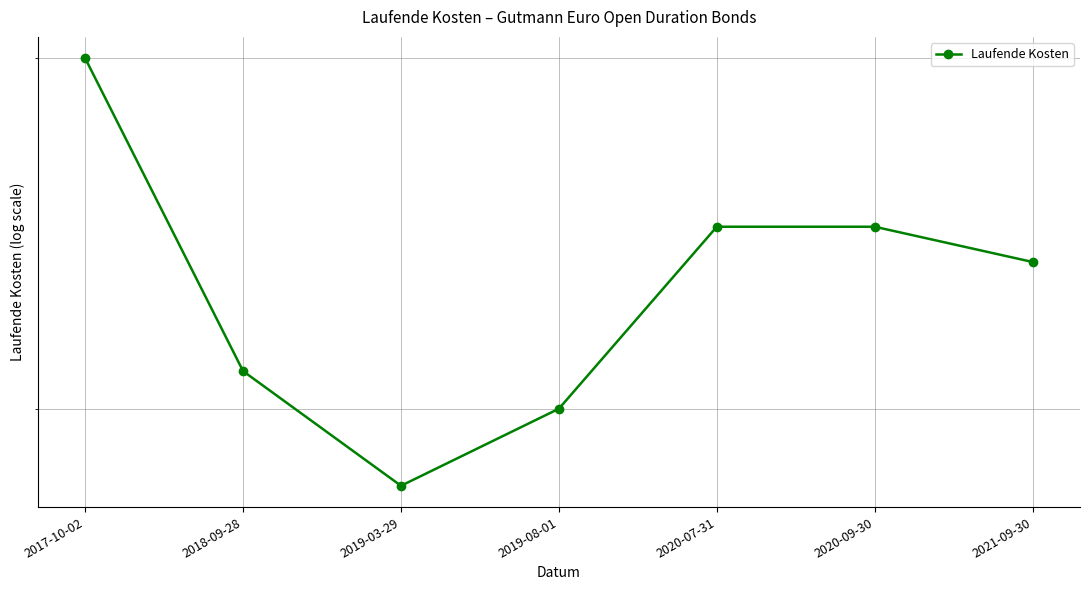

Reading left to right, what are all the values shown in this chart?

2017-10-02=0.7	2018-09-28=0.6	2019-03-29=0.6	2019-08-01=0.6	2020-07-31=0.7	2020-09-30=0.7	2021-09-30=0.6